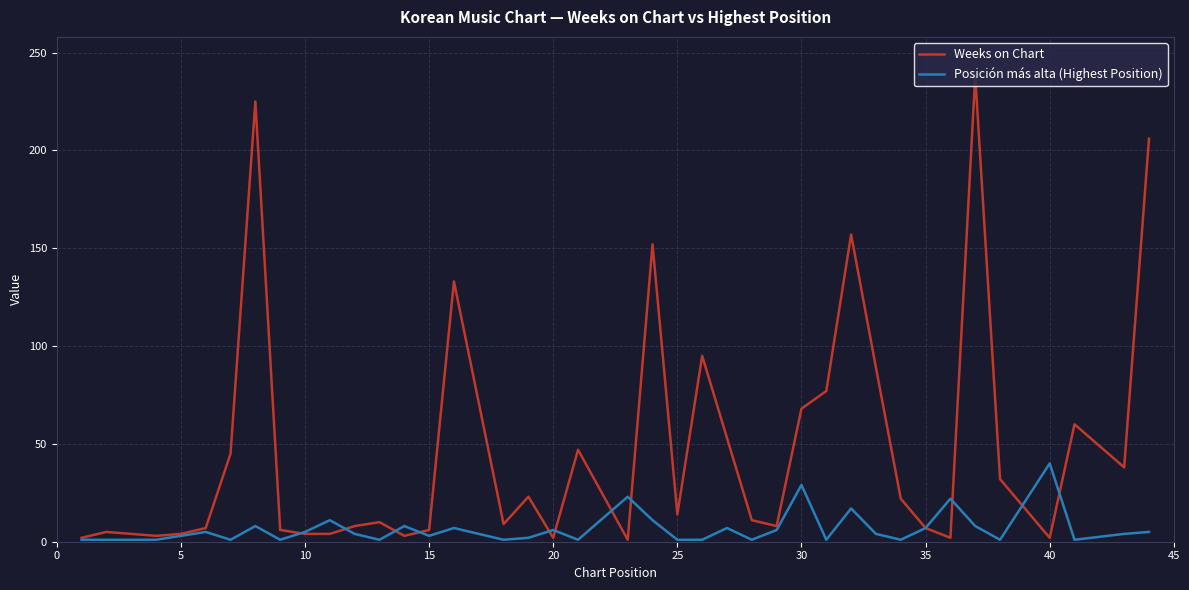

Which series has the largest range (max minus min)?

Weeks on Chart